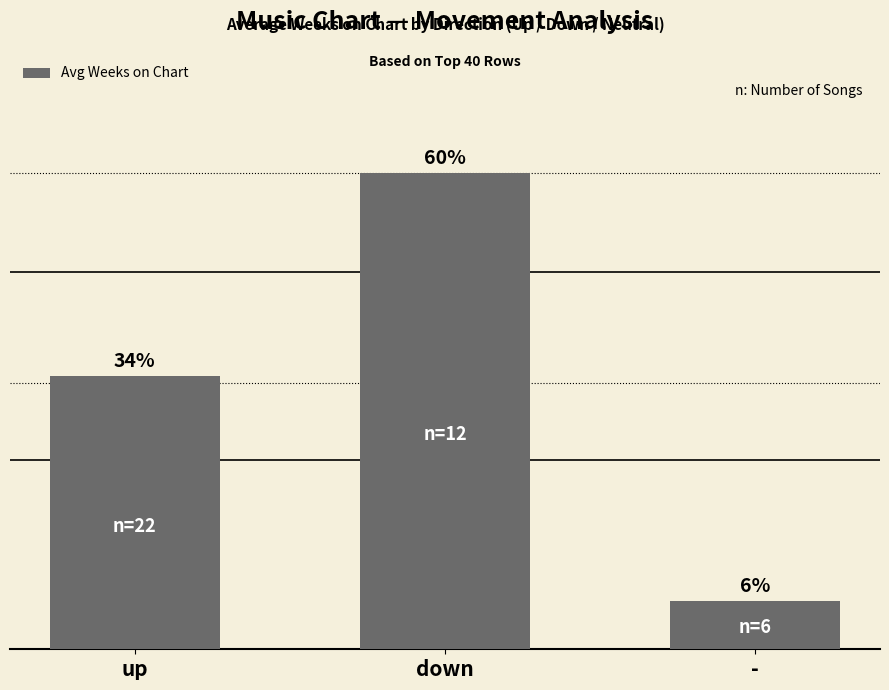

What value does the data have at up?

43.5